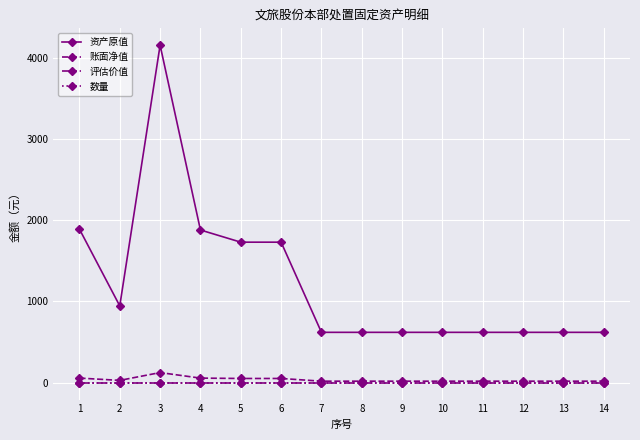

At which category does 资产原值 reach its first local valley?

2